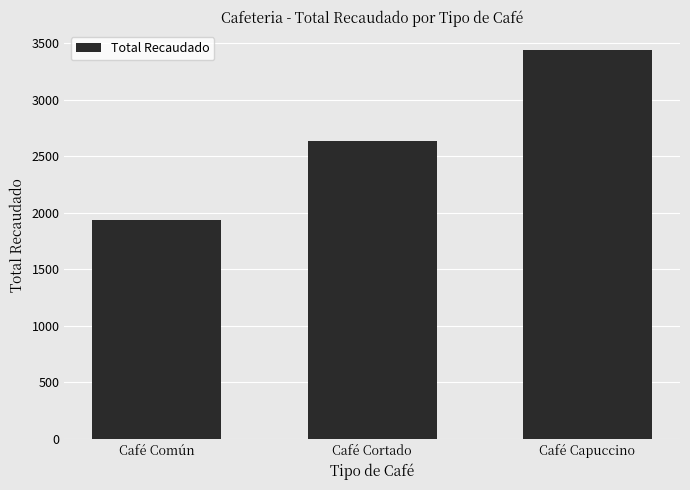

What is the difference between the maximum and minimum values?

1503.4